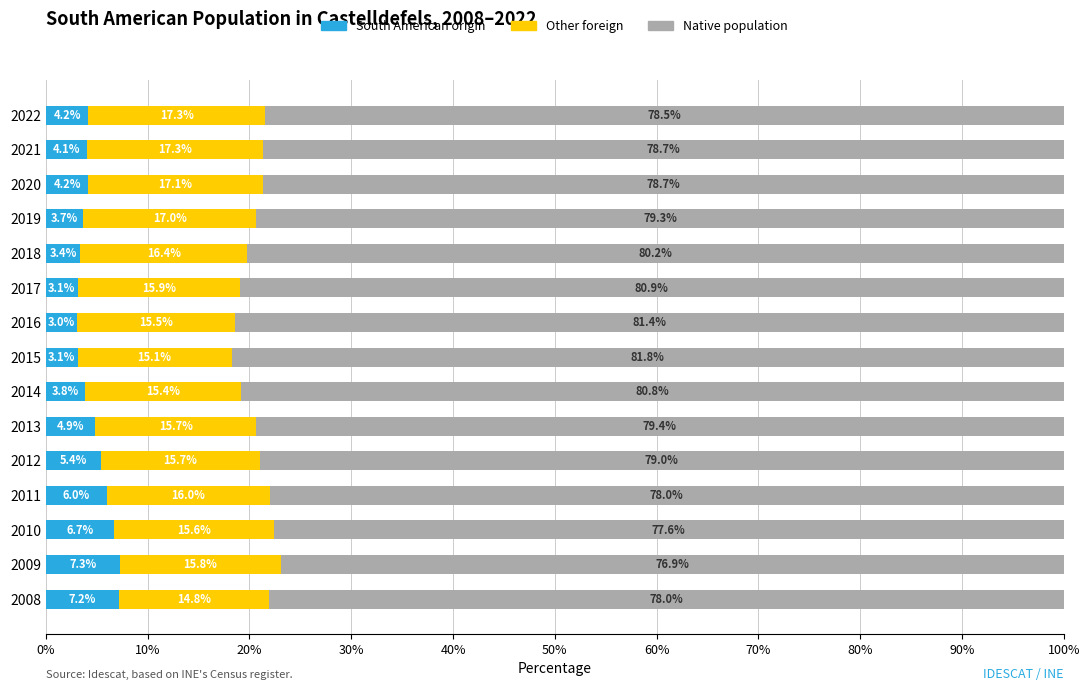

At which label does South American origin reach its peak?

2009